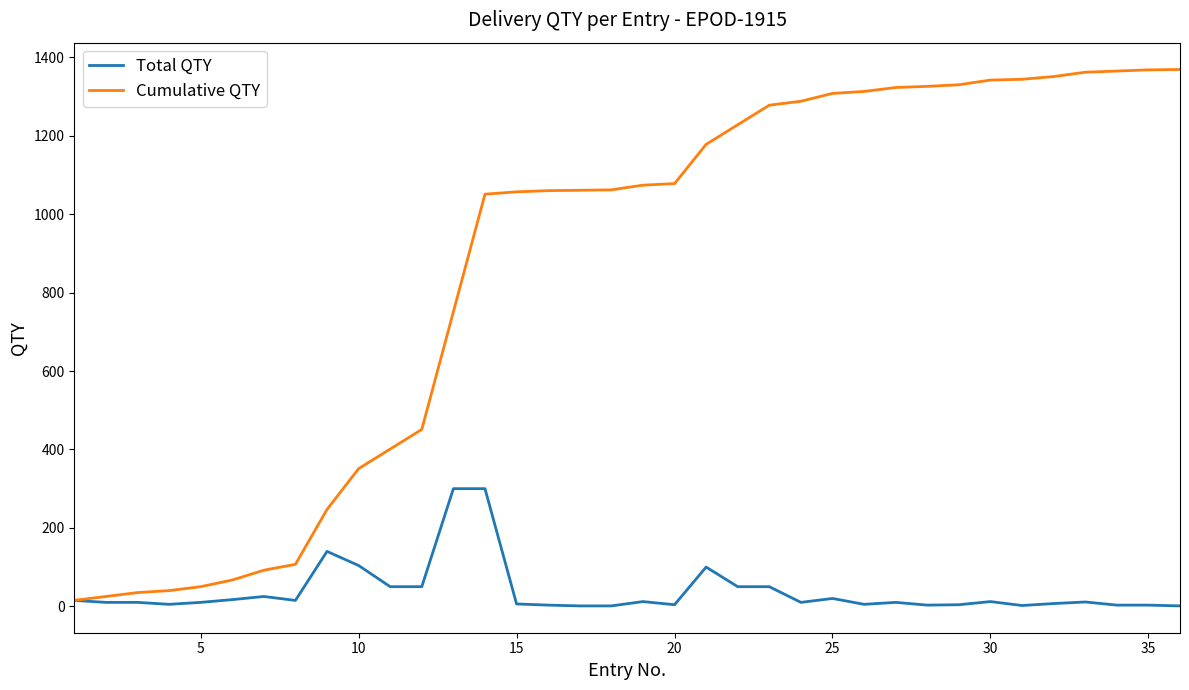

Which series has the largest total across all categories?

Cumulative QTY